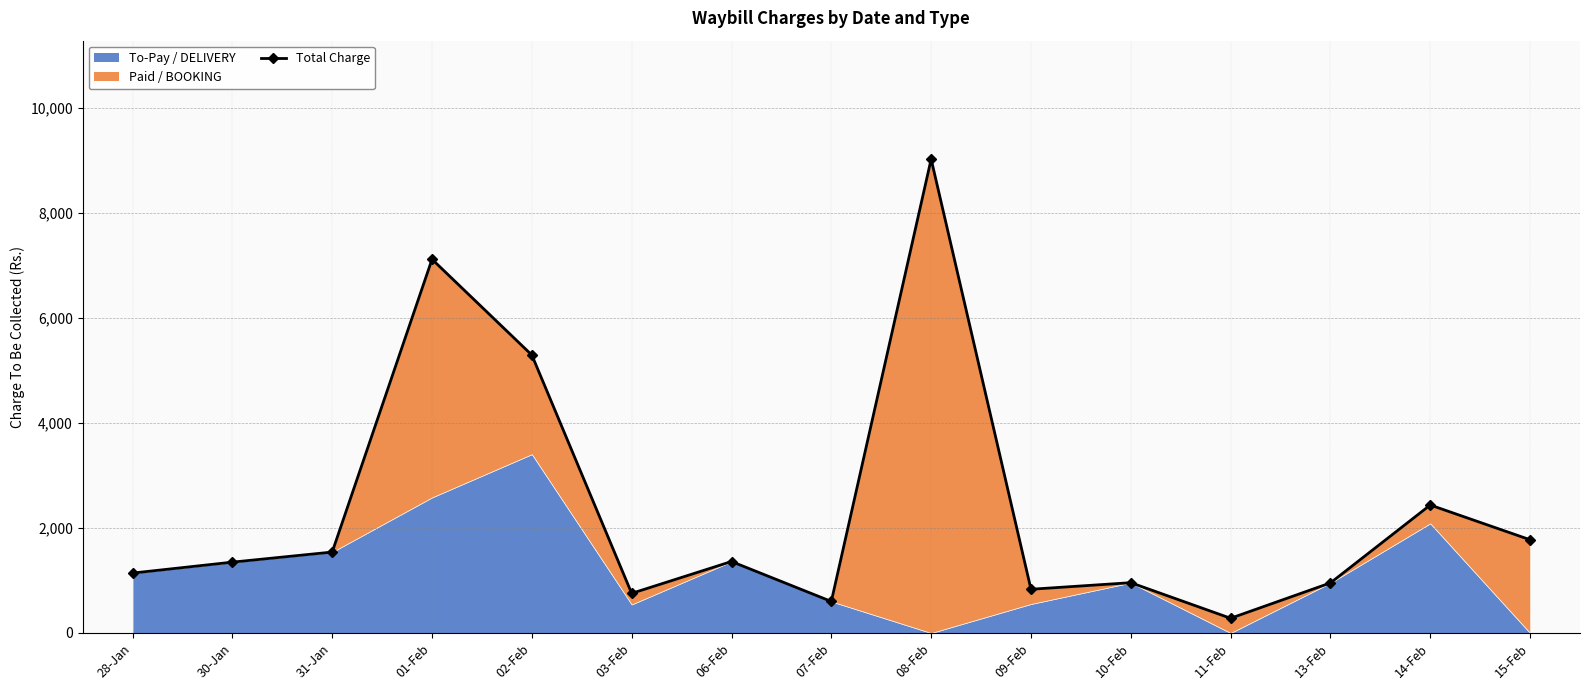

Approximately how many times larger is the value at 14-Feb compared to 07-Feb?

4.1